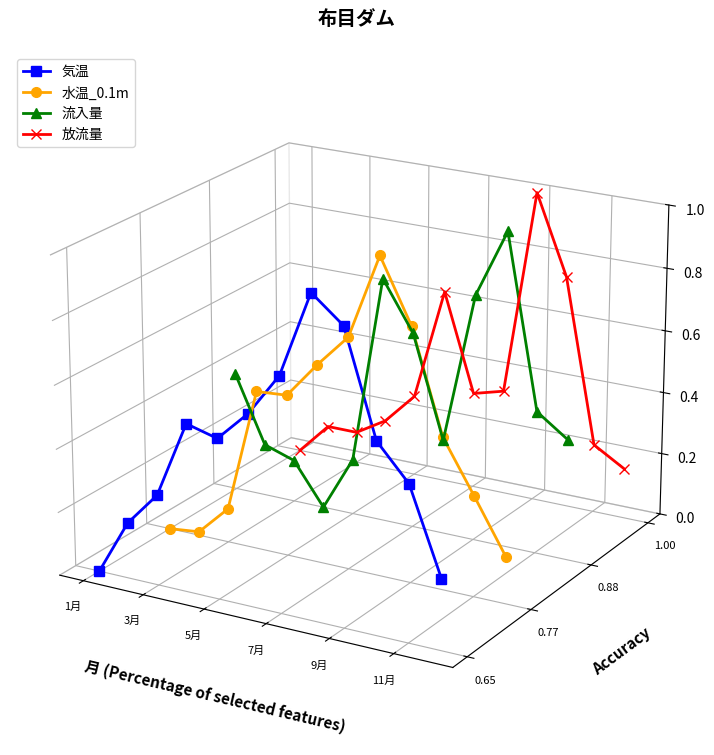

True or false: 気温 and 水温_0.1m cross at least once.

True